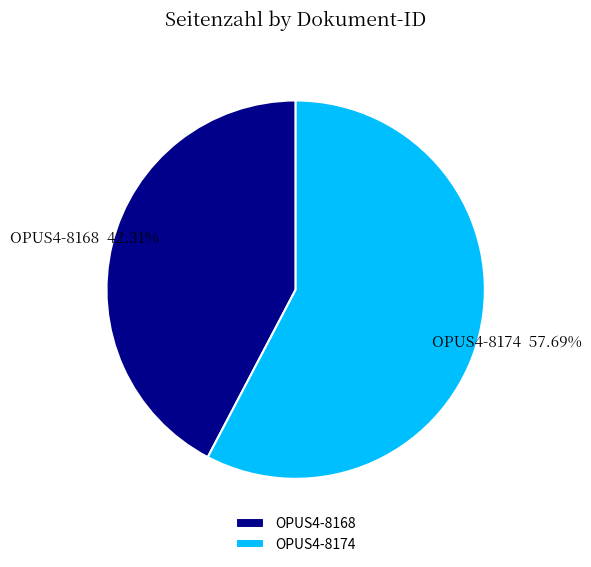

What percentage is NOT represented by OPUS4-8174?

42.3%